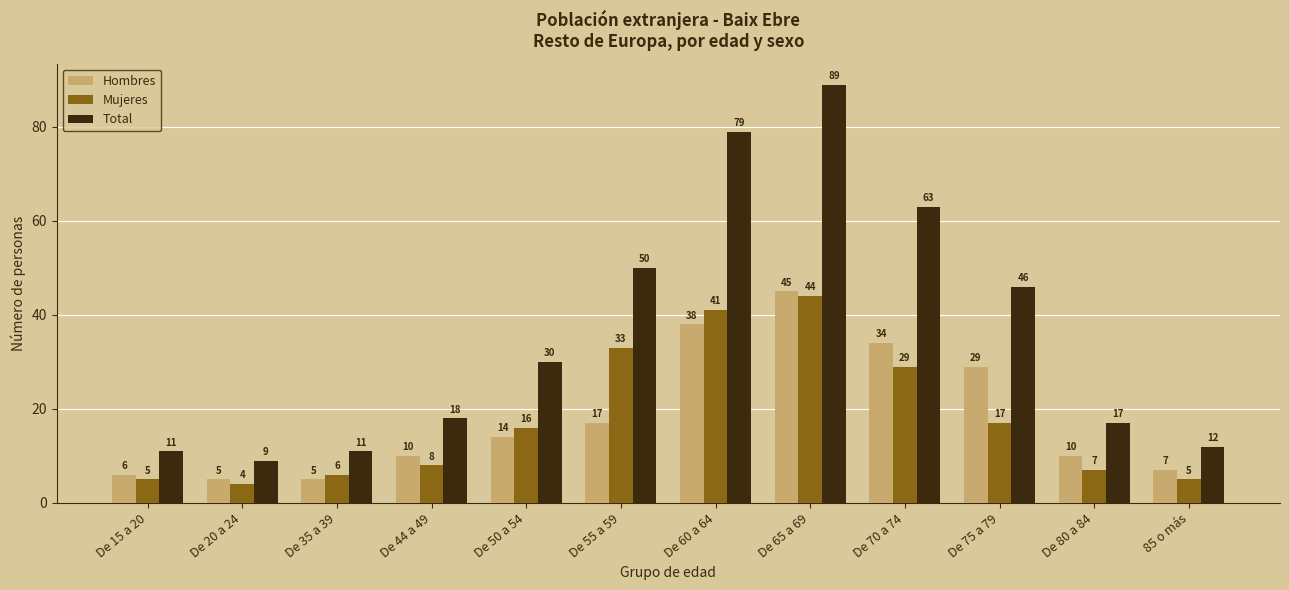

Which series changed the most between De 70 a 74 and 85 o más?

Total